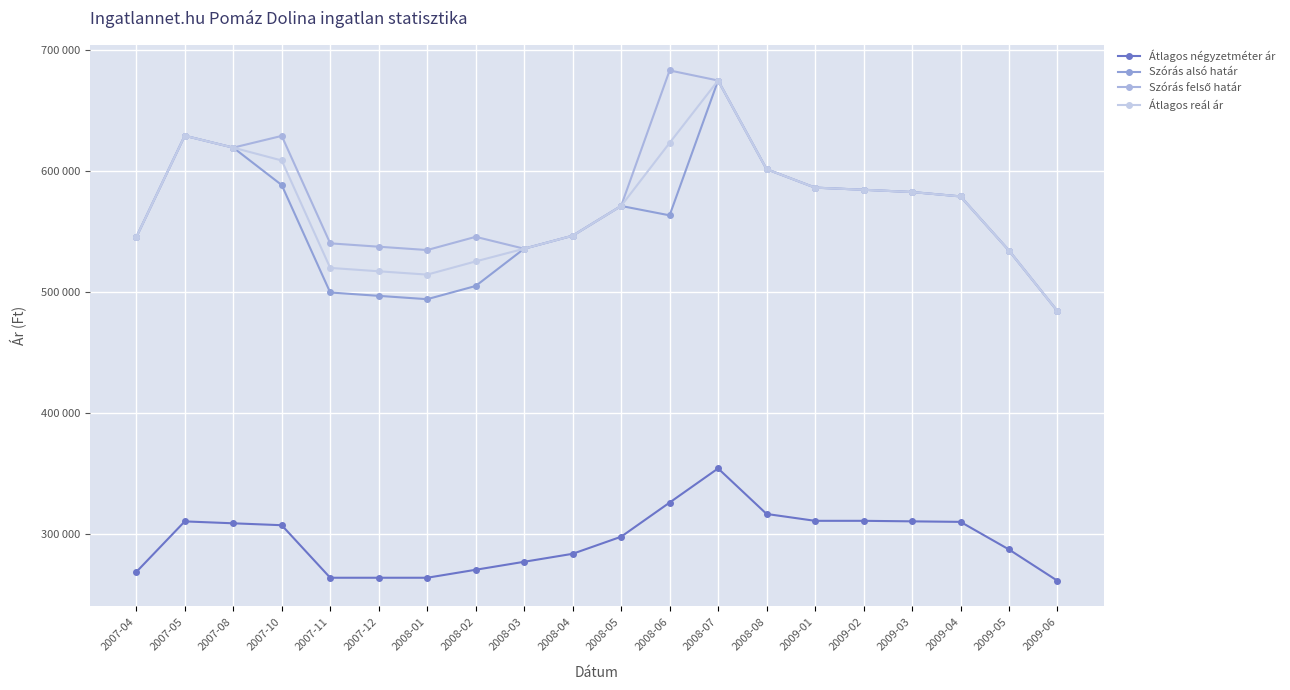

What is the label of the 19th point from the right?

2007-05